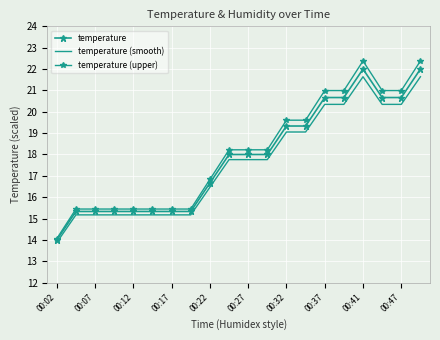

What is the minimum value for temperature (upper)?

14.1